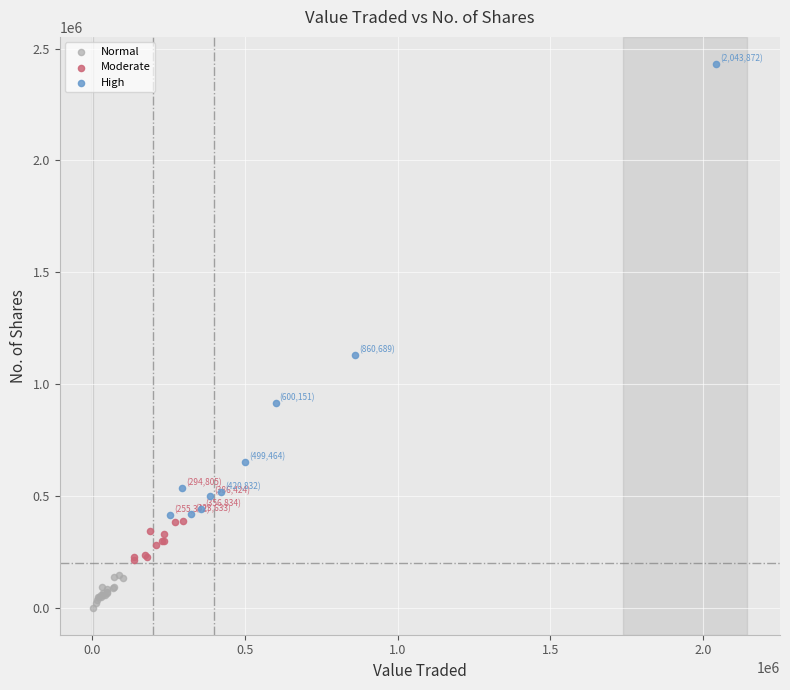

Which series has the largest Y range (max minus min)?

High